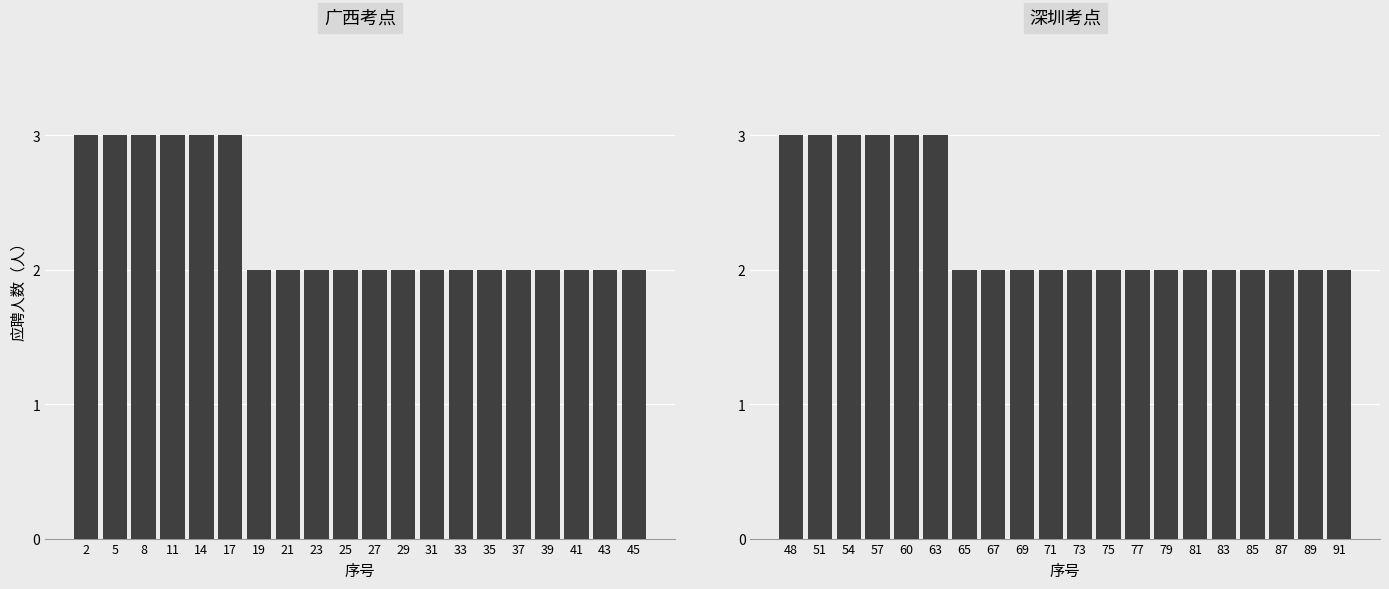

Count the number of categories in the chart.

20